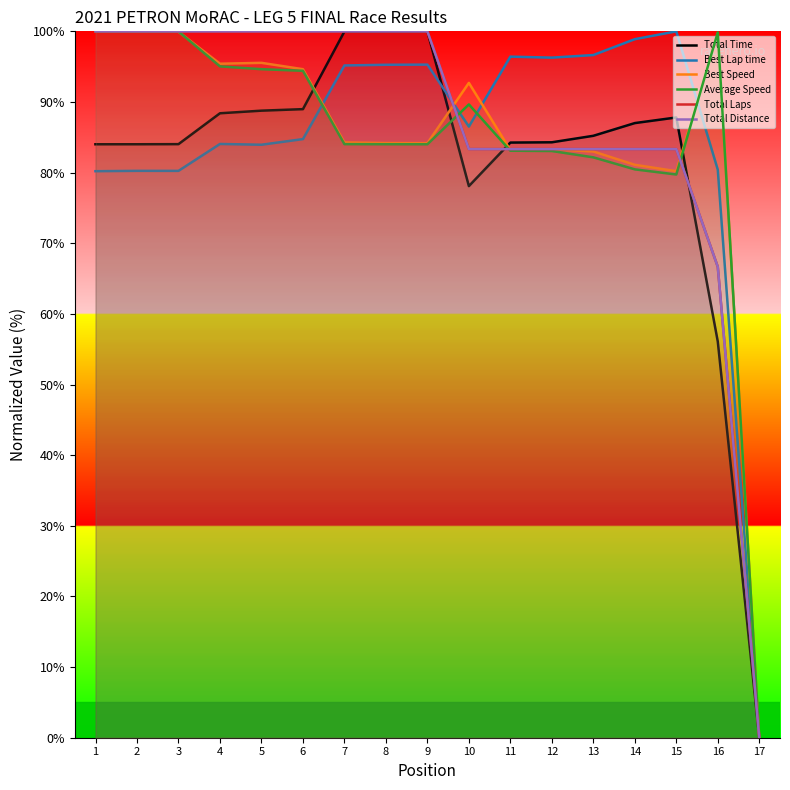

Between 13 and 15, which is larger?

15